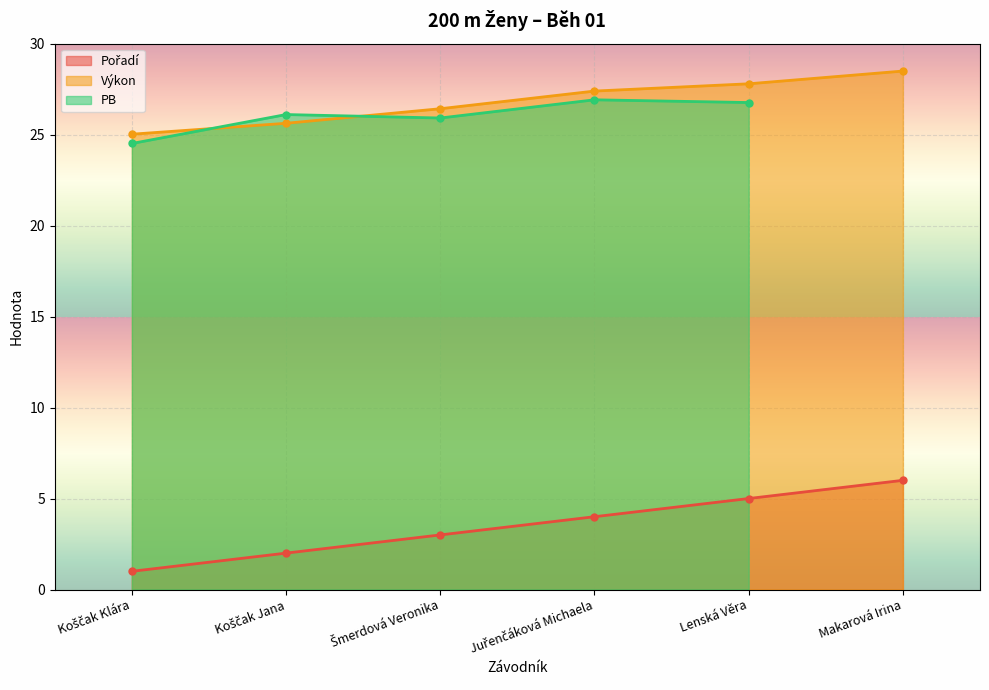

What is the greatest value displayed?

28.5